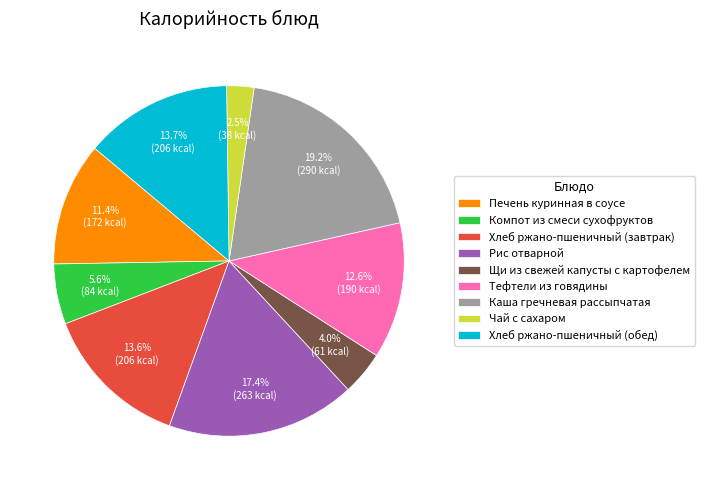

Approximately how many times larger is the value at Рис отварной compared to Компот из смеси сухофруктов?

3.1